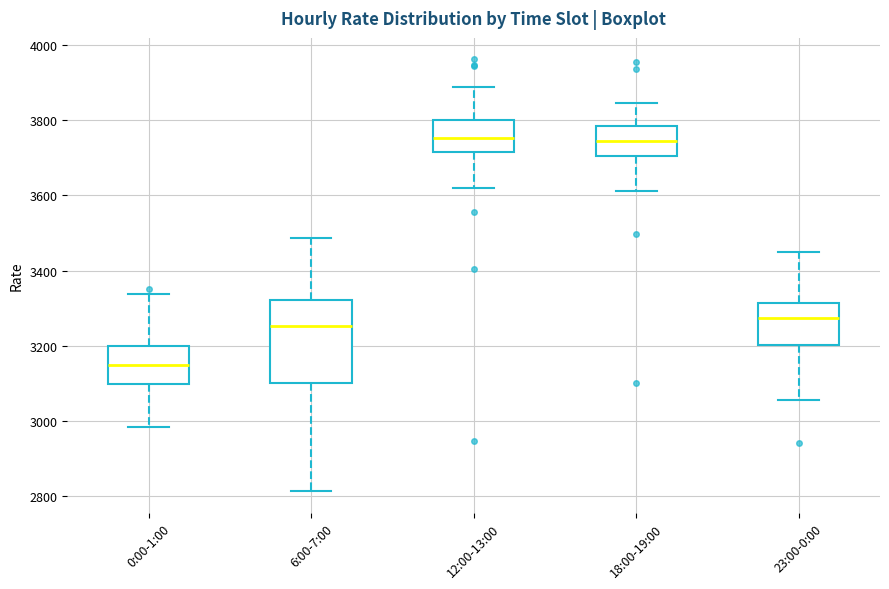

Which box is the tallest, from its lower edge to its upper edge?

6:00-7:00